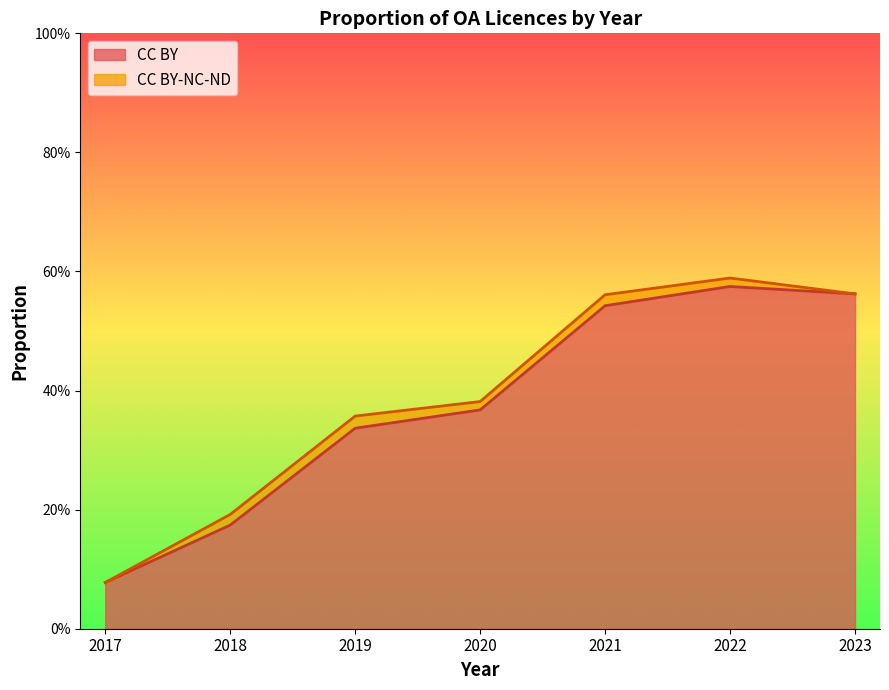

Between 2022 and 2021, which is larger?

2022